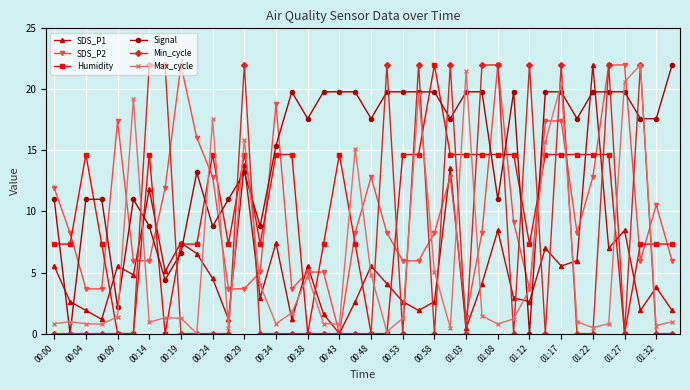

True or false: Min_cycle has more than 1 interior local peaks.

True